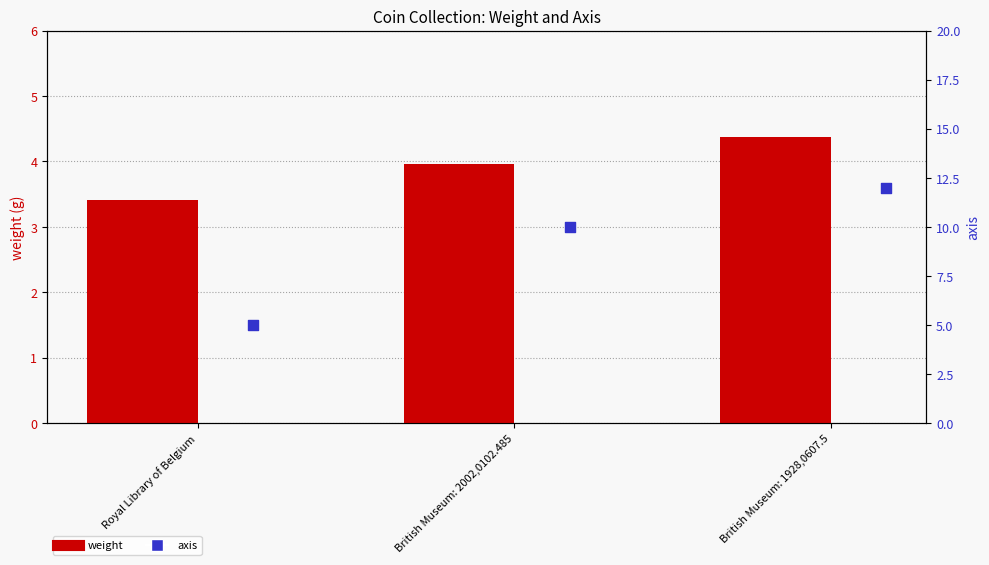

What are all the series names shown in the legend?

weight, axis